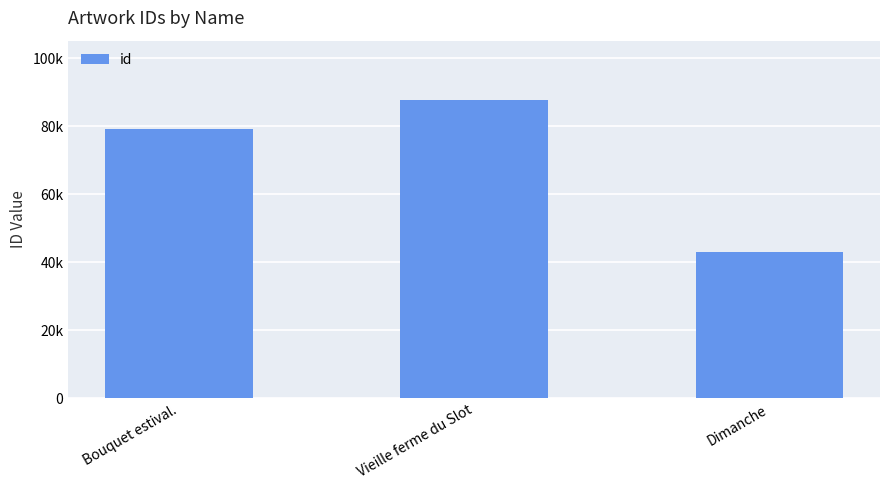

What is the difference between the values at Dimanche and Bouquet estival.?

36232